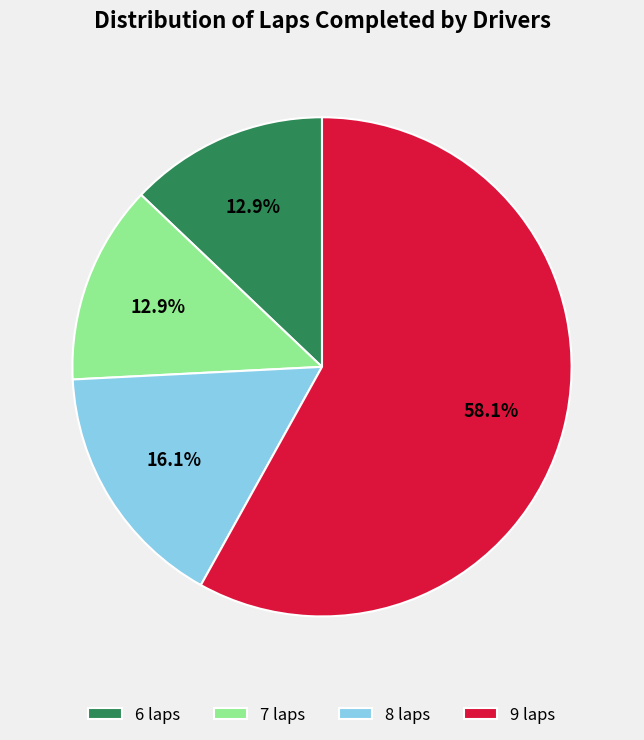

What is the ratio of the value at 8 laps to the value at 7 laps?

1.2